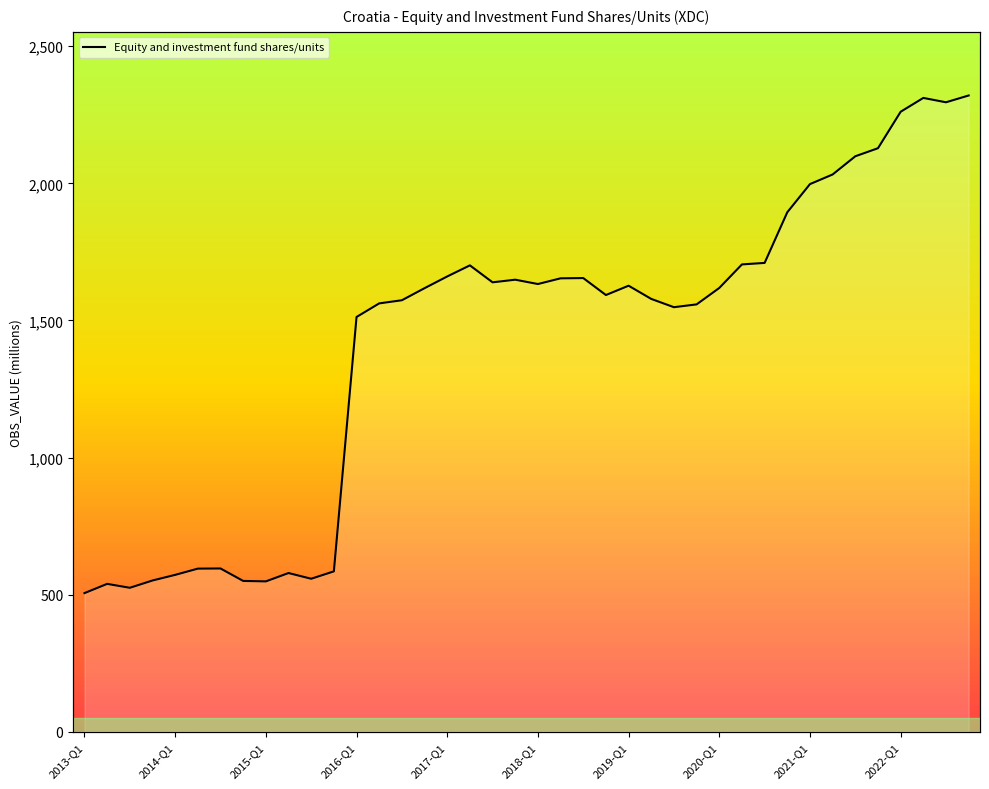

At which category does the chart reach its peak across all series?

39